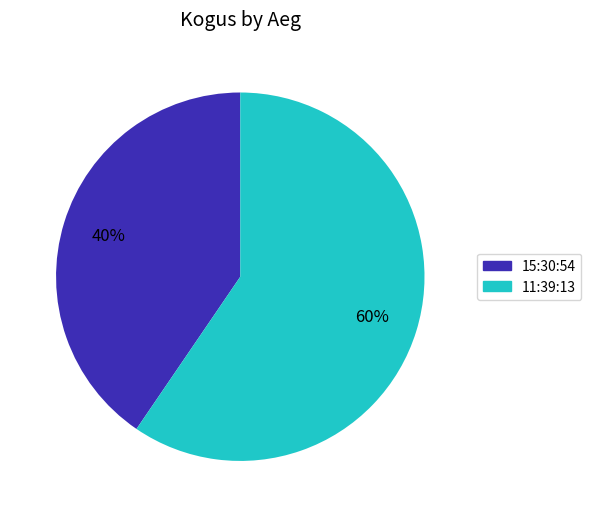

Combined, do 15:30:54 and 11:39:13 account for over 50%?

Yes